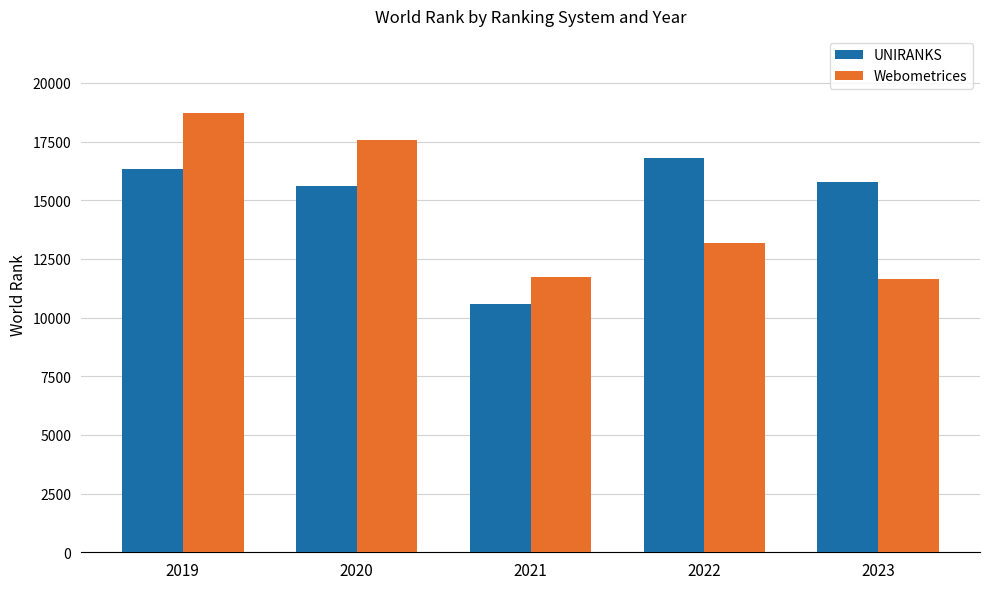

Are the bars horizontal?

No